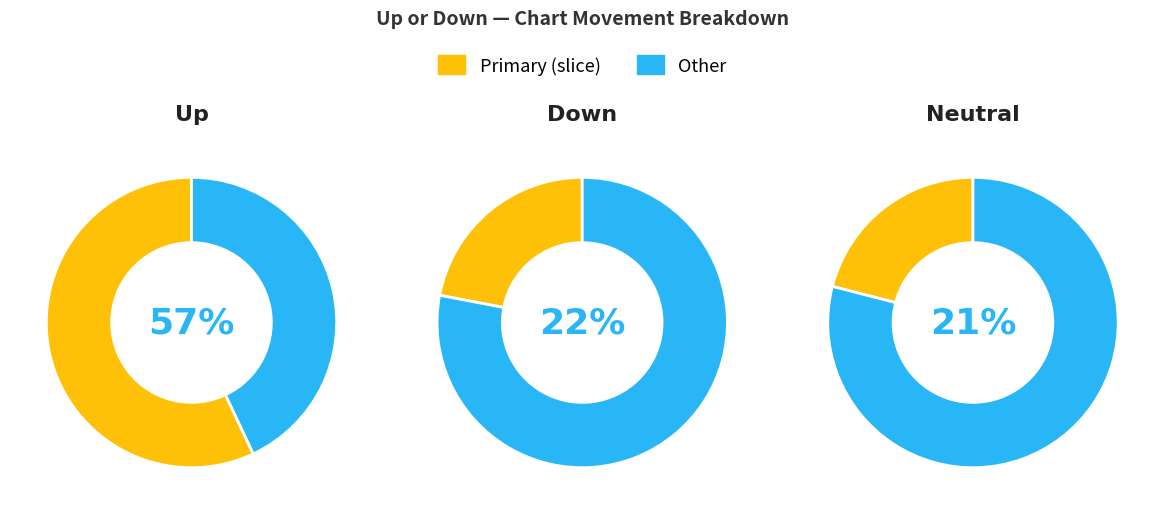

To the nearest percent, what is the combined percentage of up and -?

78%